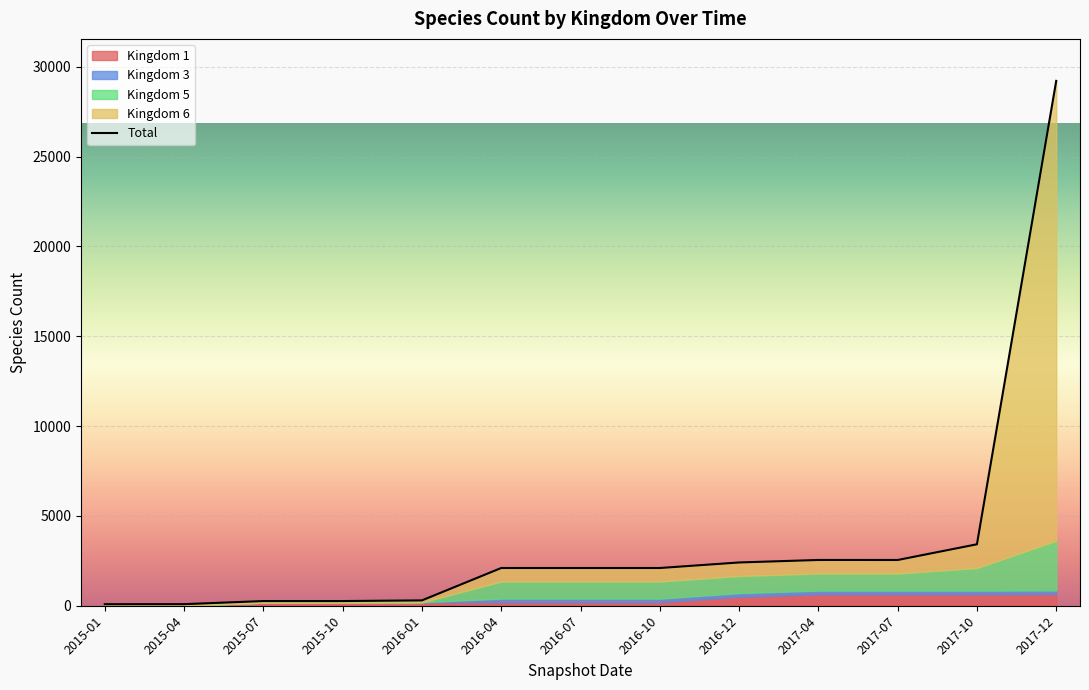

What is the change in value from 2017-04 to 2017-07?

-1